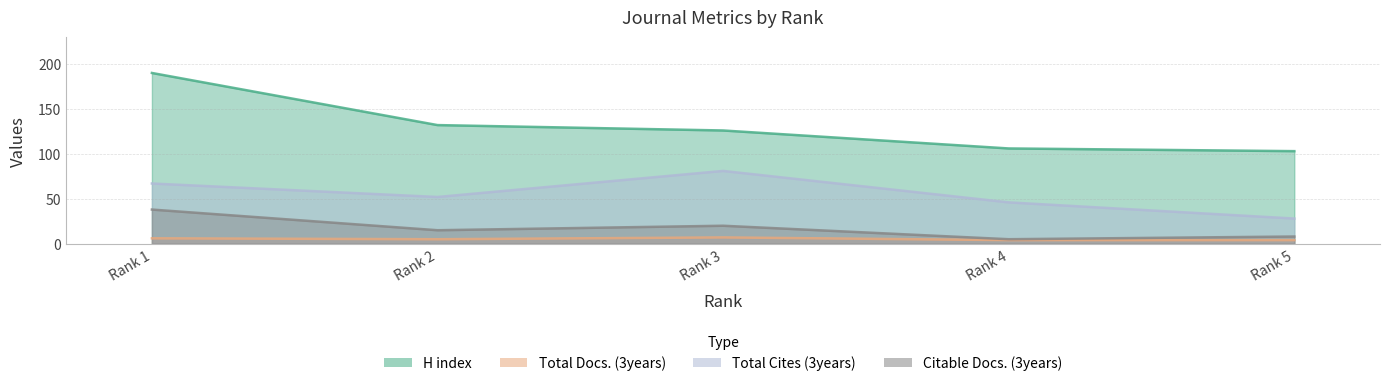

Count the Total Docs. (3years) values in the range 4 to 6.

4